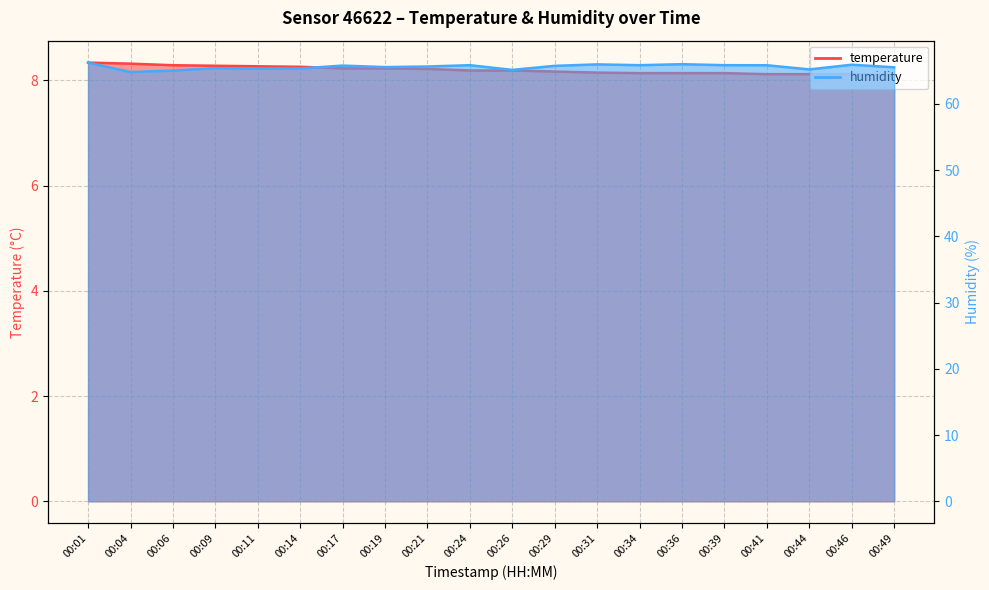

How many data points in humidity are less than 65?

1